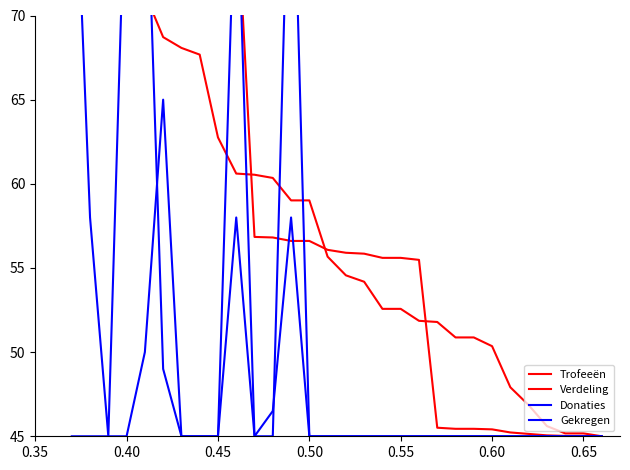

The value of Trofeeën at 27 is 67.9. True or false?

False